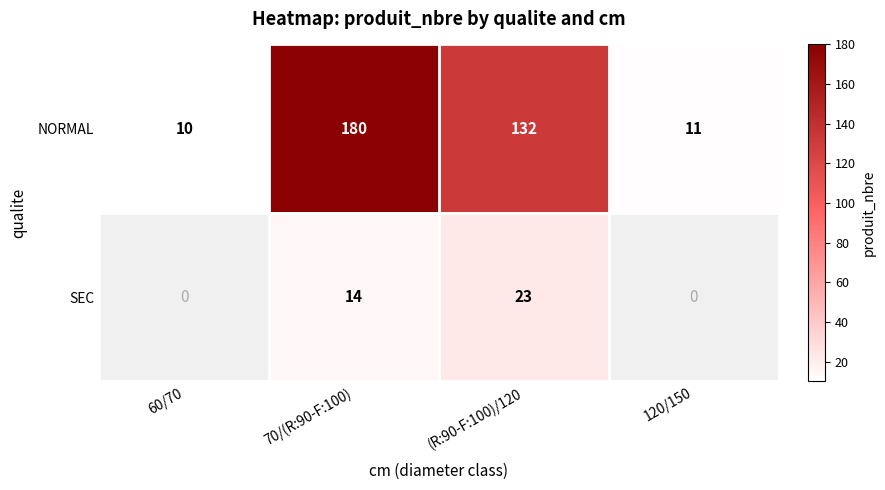

True or false: NORMAL has a value of 4.7 at 120/150.

False